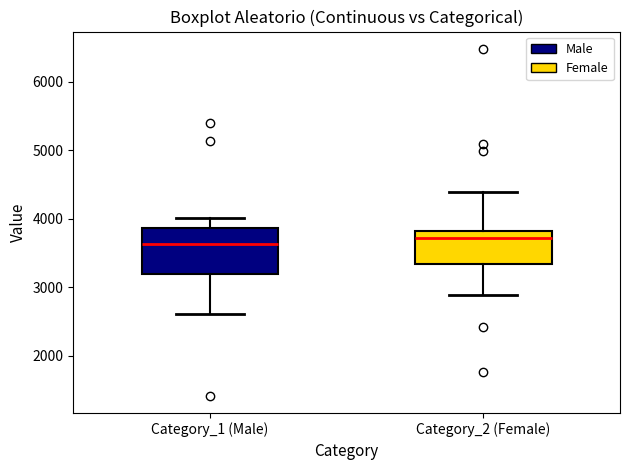

Reading left to right, read every box against the y-axis: the position of its median line, the range the box covers, and the ends of its whiskers. The values are not printed on the chart, so give them approximately, as read against the axis.

Category_1 (Male): median 3600, box 3200 to 3900, whiskers 2600 to 4000
Category_2 (Female): median 3700, box 3300 to 3800, whiskers 2900 to 4400